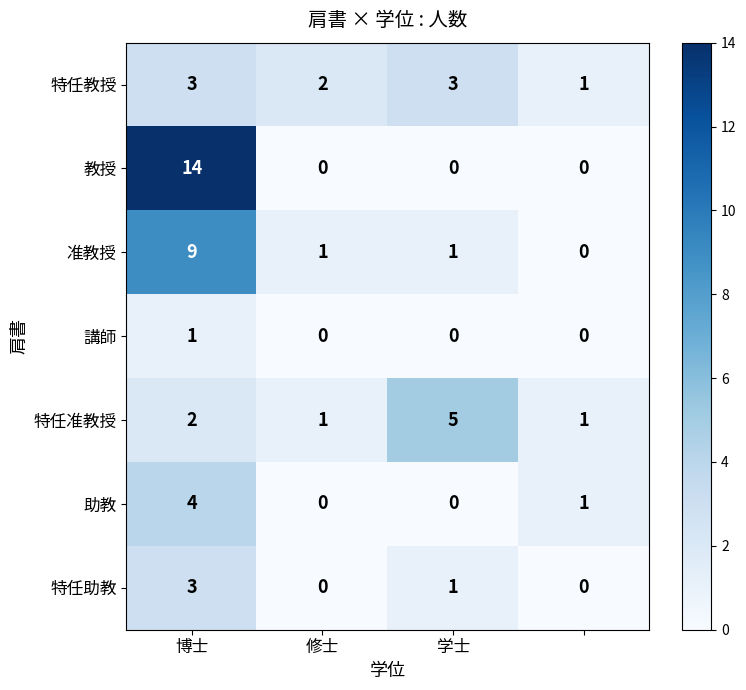

What is the sum of all 特任教授 values?

9